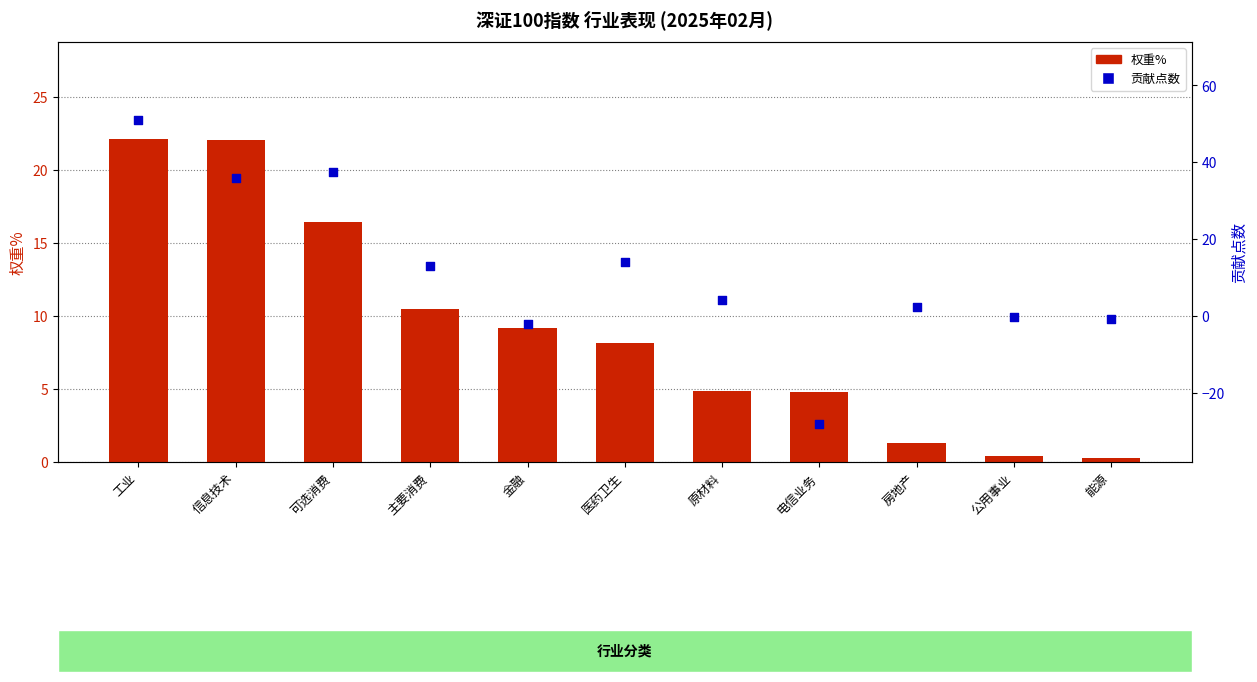

What is the total value across all series at 公用事业?

0.2